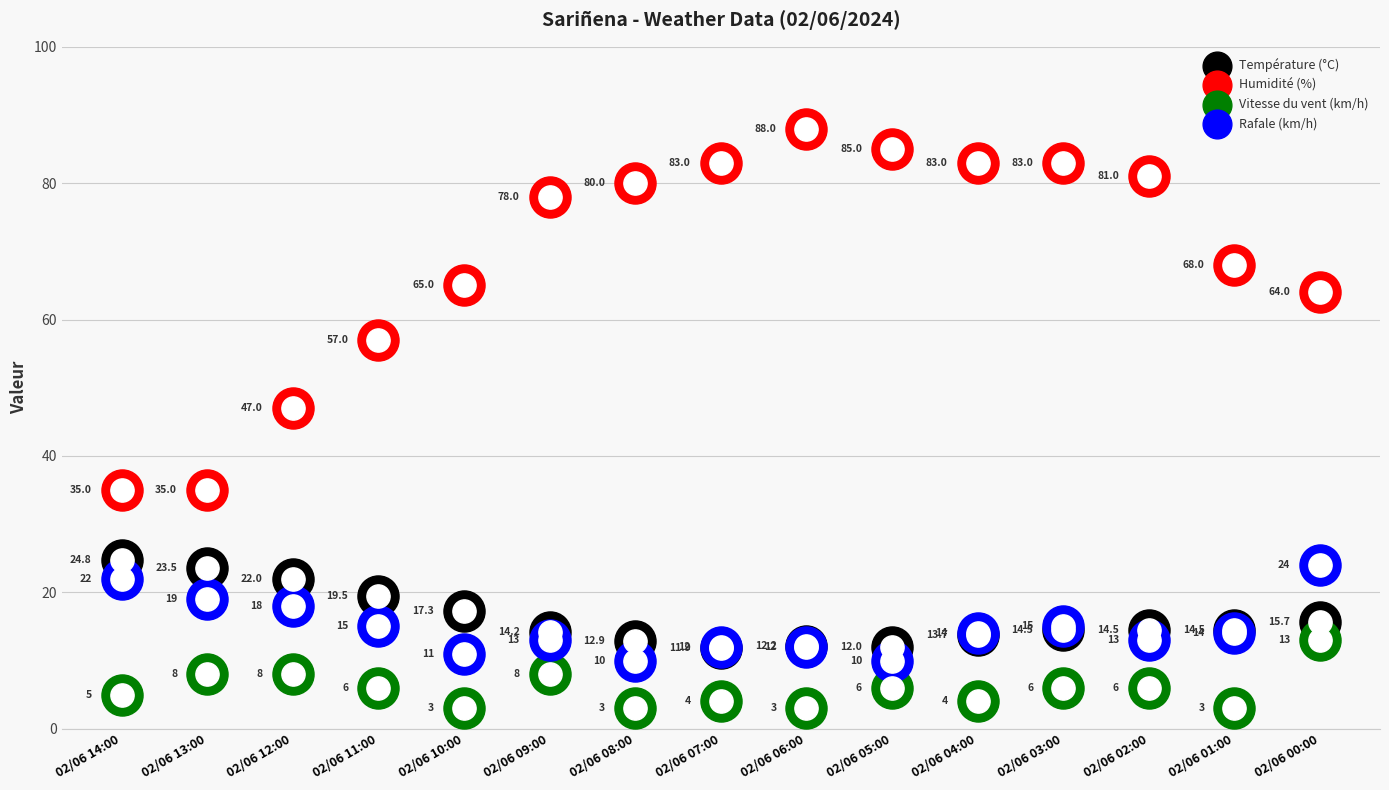

What is the total value across all series at 02/06 00:00?

116.7